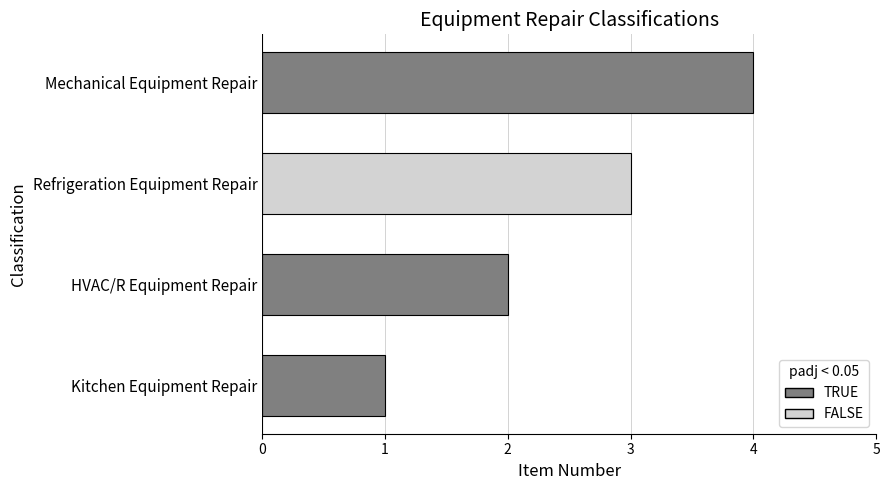

What is the change in value from Kitchen Equipment Repair to Refrigeration Equipment Repair?

+2